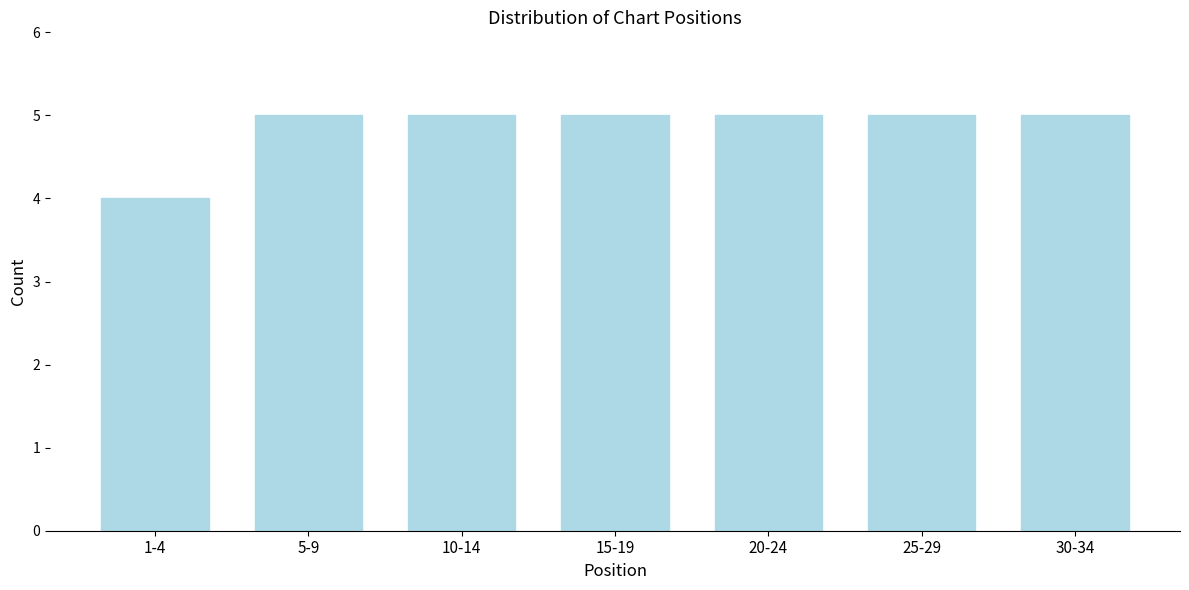

Reading left to right, transcribe all the data shown in this chart.

1-4=4	5-9=5	10-14=5	15-19=5	20-24=5	25-29=5	30-34=5